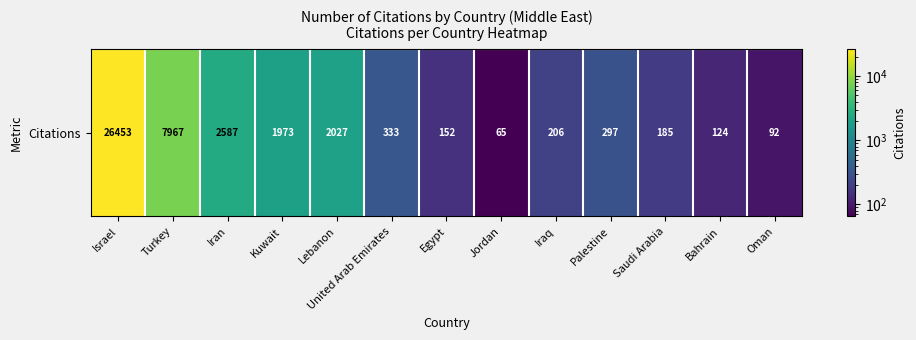

What is the average value?

3266